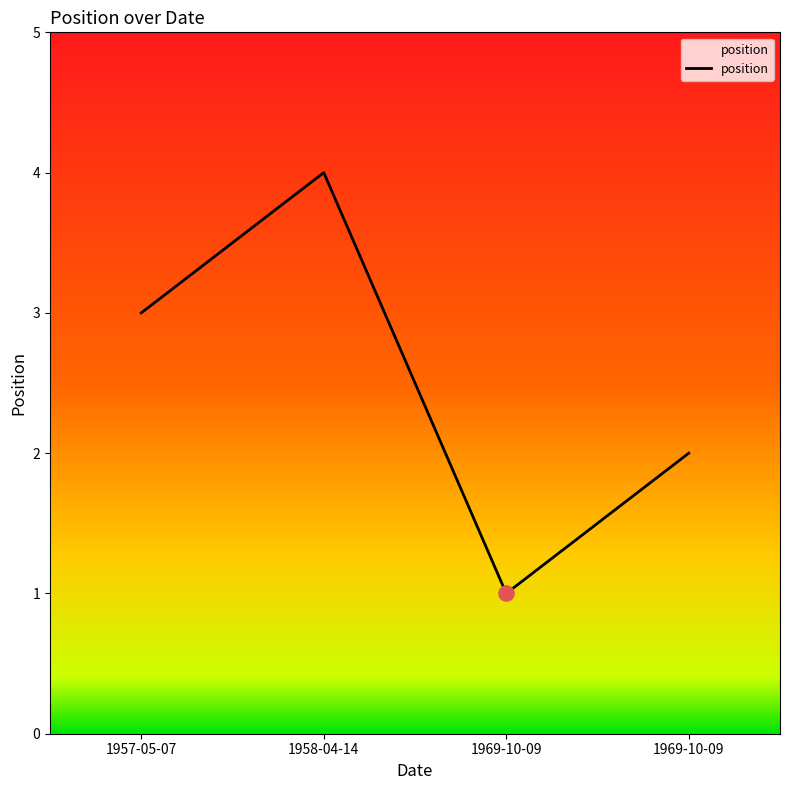

What is the change in value from 1969-10-09 to 1969-10-09?

+1